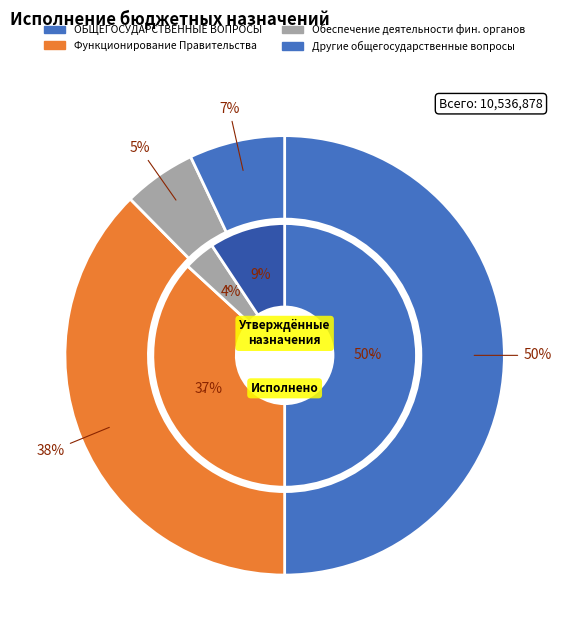

To the nearest percent, what is the difference between the Другие общегосударственные вопросы and ОБЩЕГОСУДАРСТВЕННЫЕ ВОПРОСЫ slice percentages?

43%